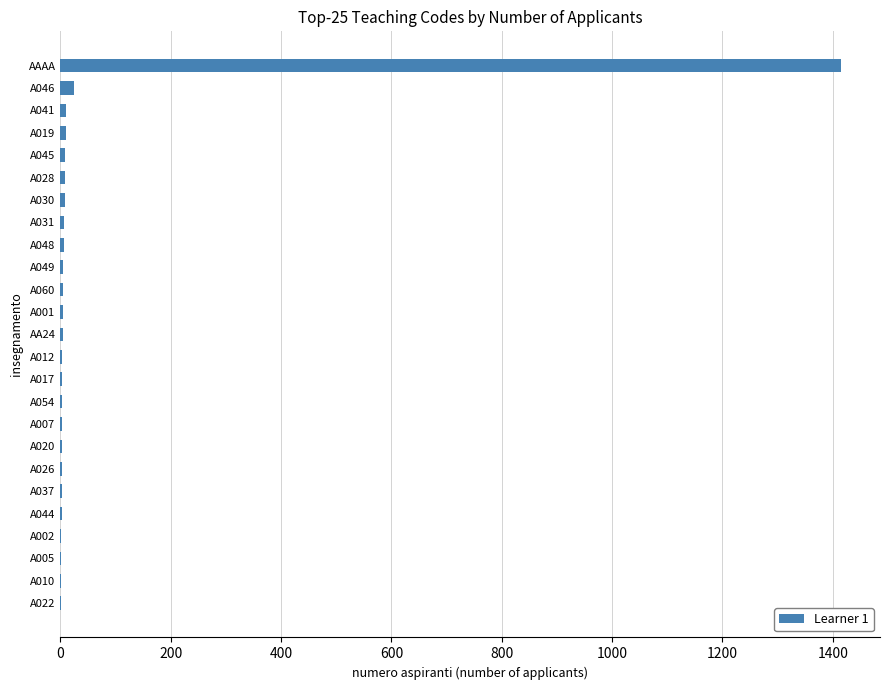

True or false: the data shows 3 at A054.

True